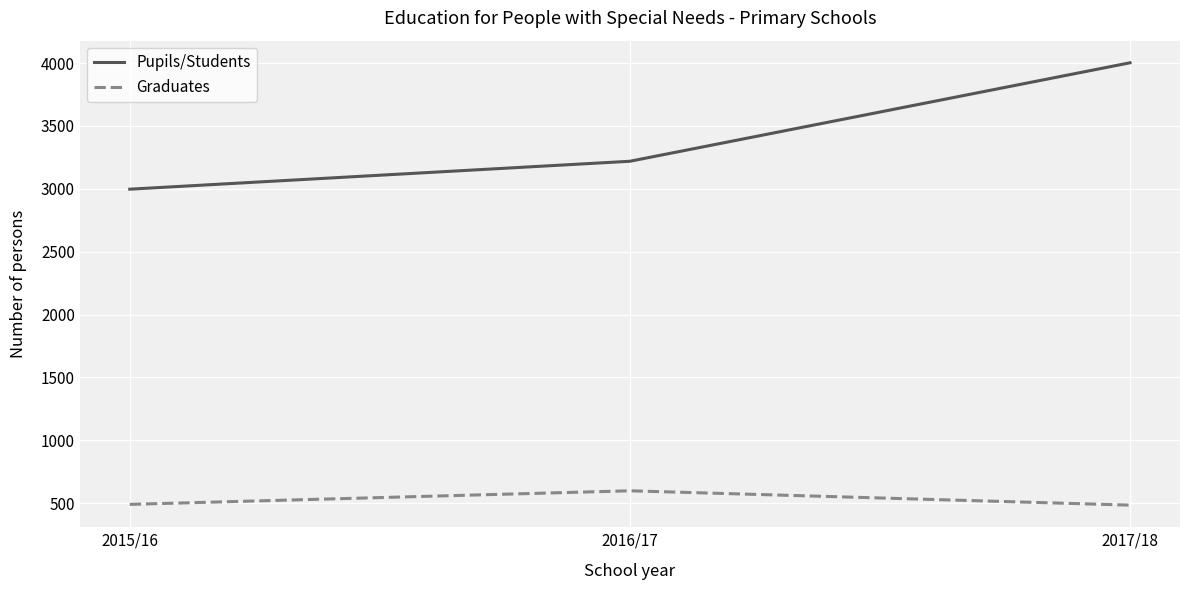

How many categories are shown in the chart?

3